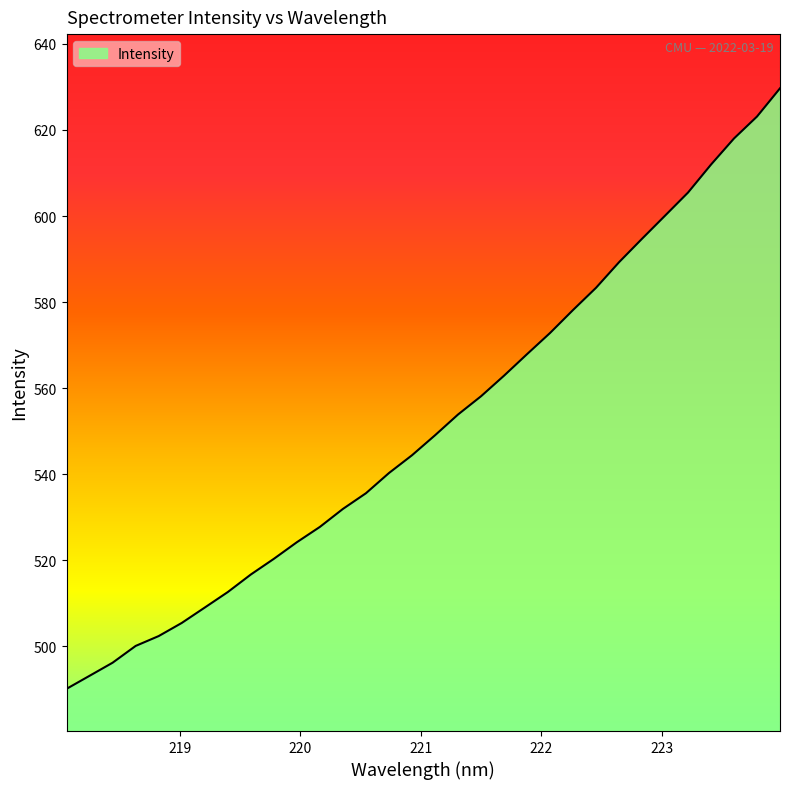

What is the greatest value displayed?

629.7